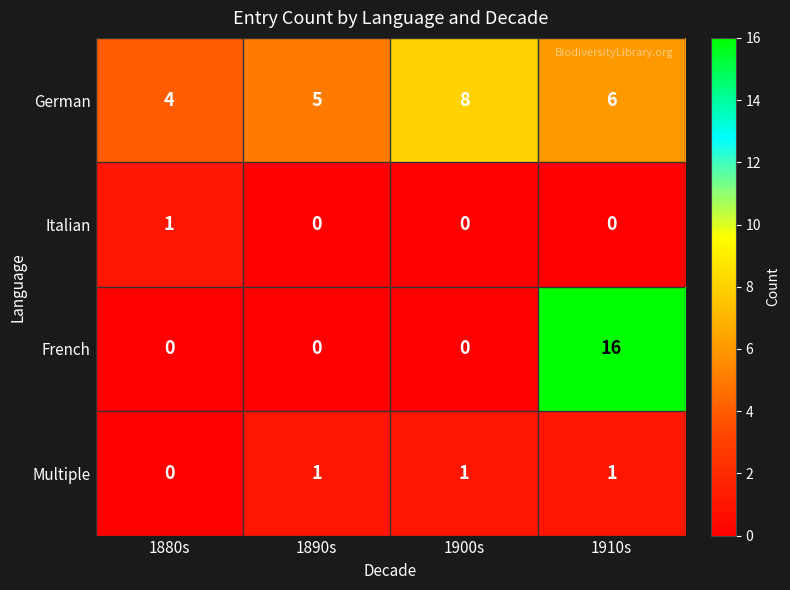

The value of French at 1890s is 0. True or false?

True